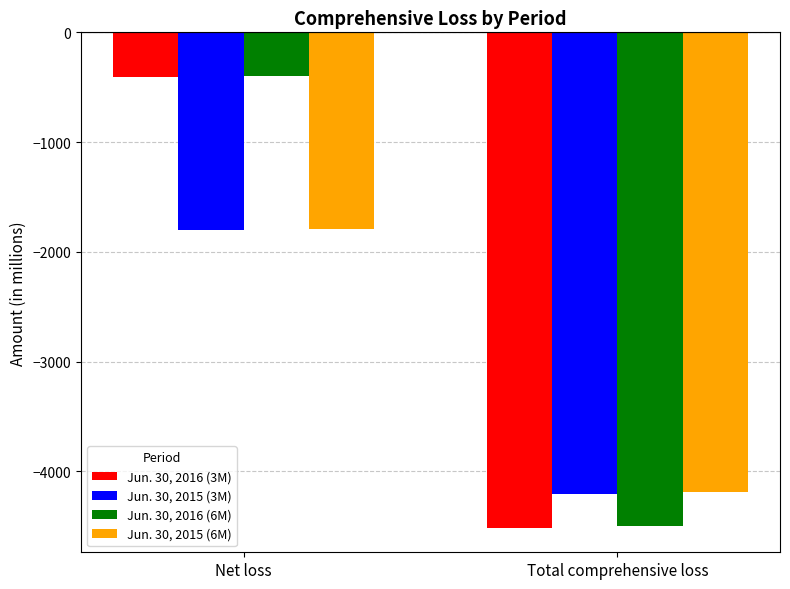

Is the value of Jun. 30, 2016 (6M) at Net loss greater than the value of Jun. 30, 2015 (6M) at Total comprehensive loss?

Yes